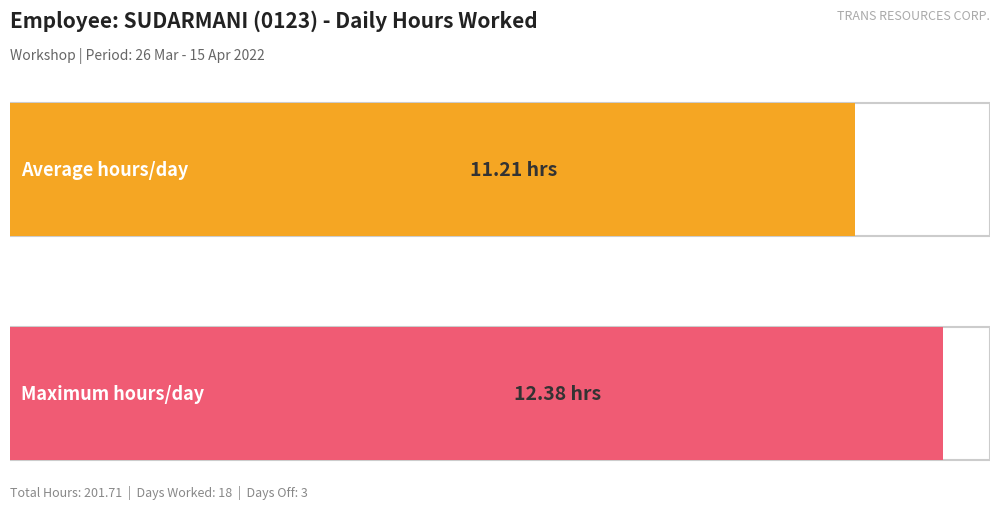

Are the bars grouped side by side (vs. stacked)?

No